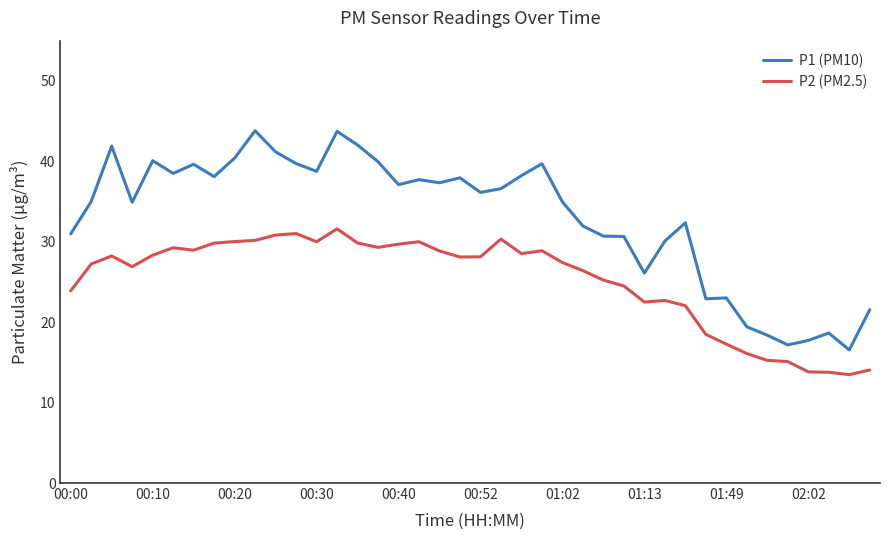

True or false: P1 (PM10) and P2 (PM2.5) intersect in this chart.

False